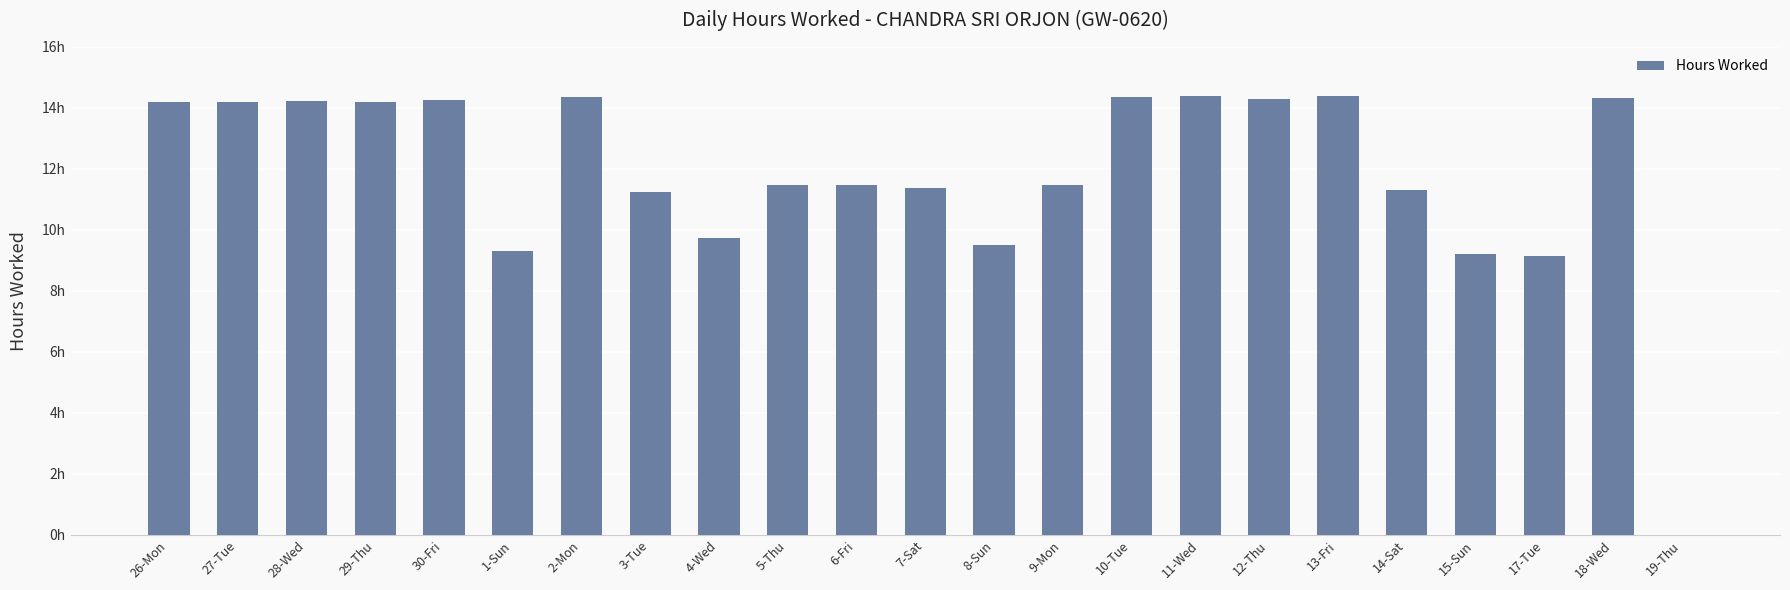

Are the bars horizontal?

No